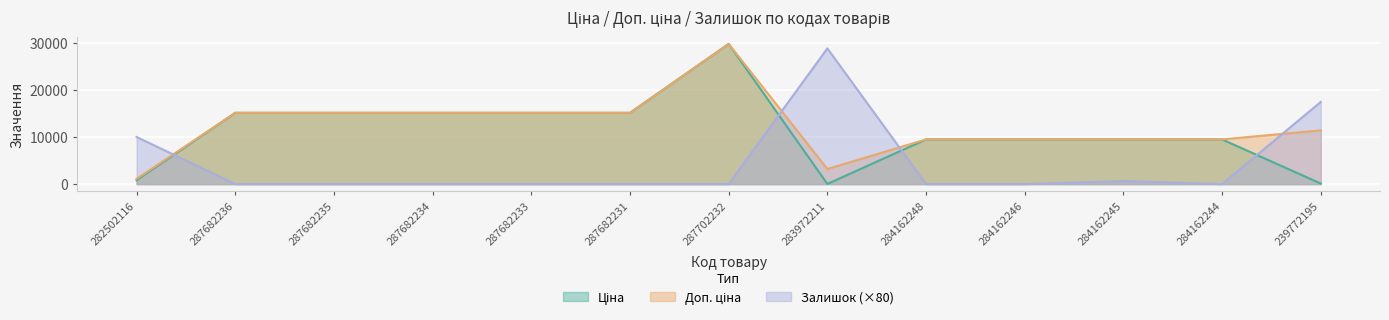

Rank the series by their maximum value, from lowest to highest.

Залишок, Ціна, Доп. ціна